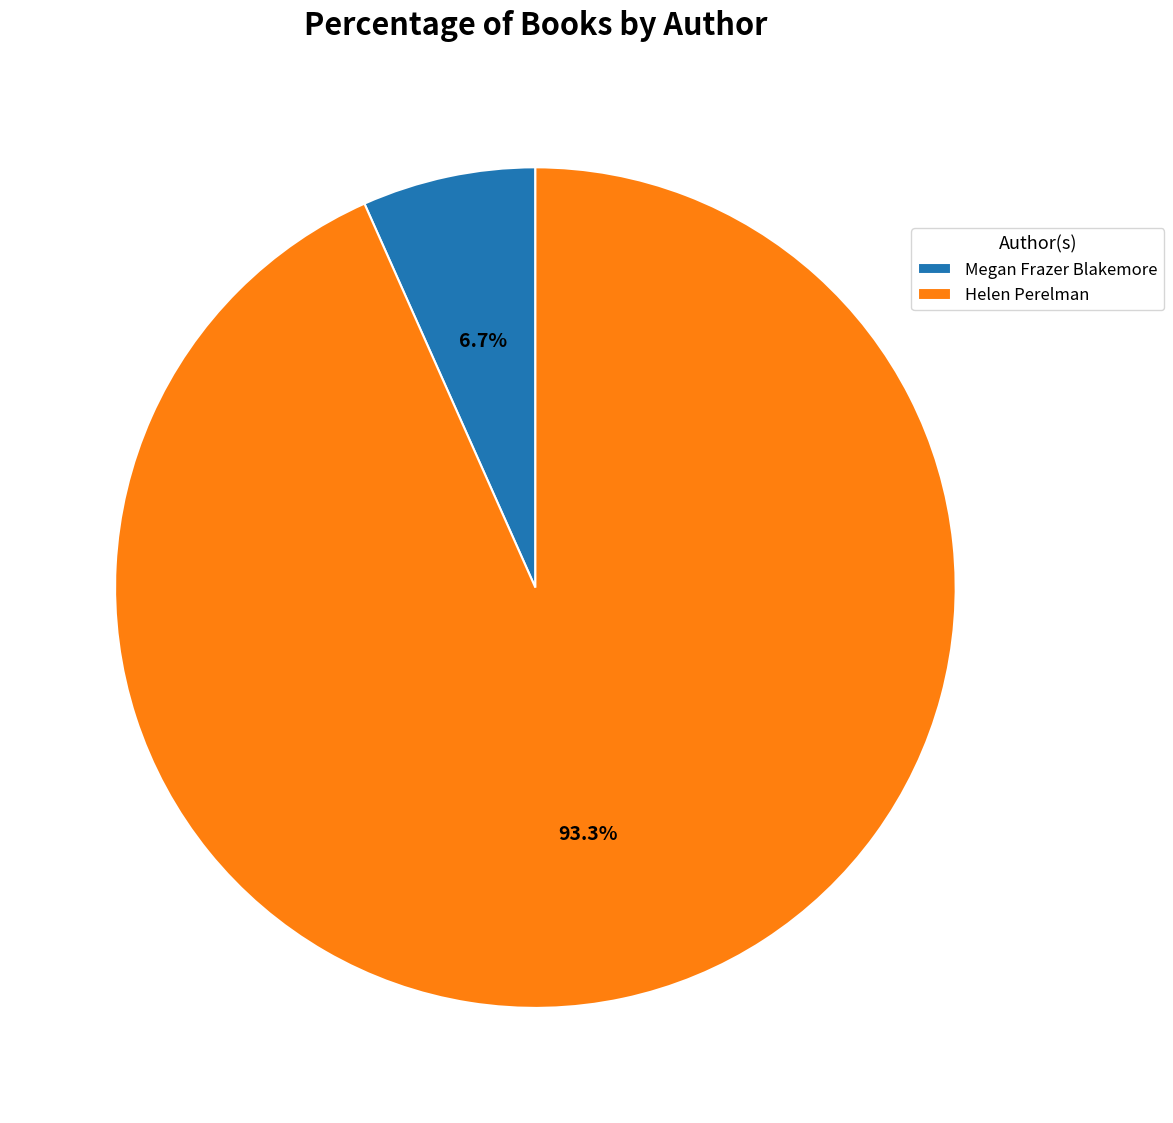

How much of the chart is everything except Megan Frazer Blakemore?

93.3%